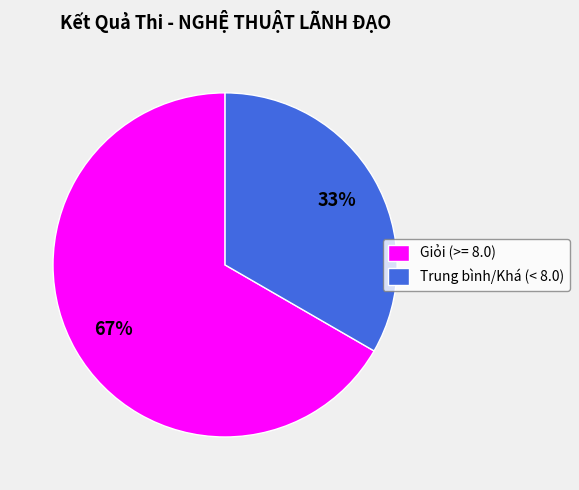

Does Trung bình/Khá (< 8.0) account for over 50% of the chart?

No